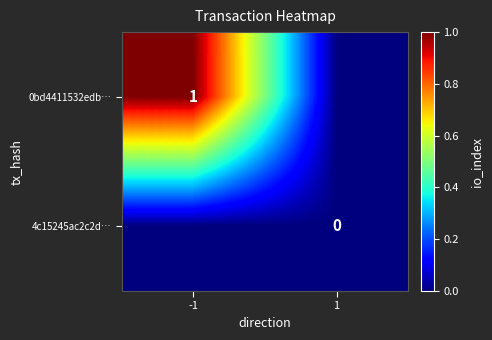

How many distinct data groups are displayed?

2